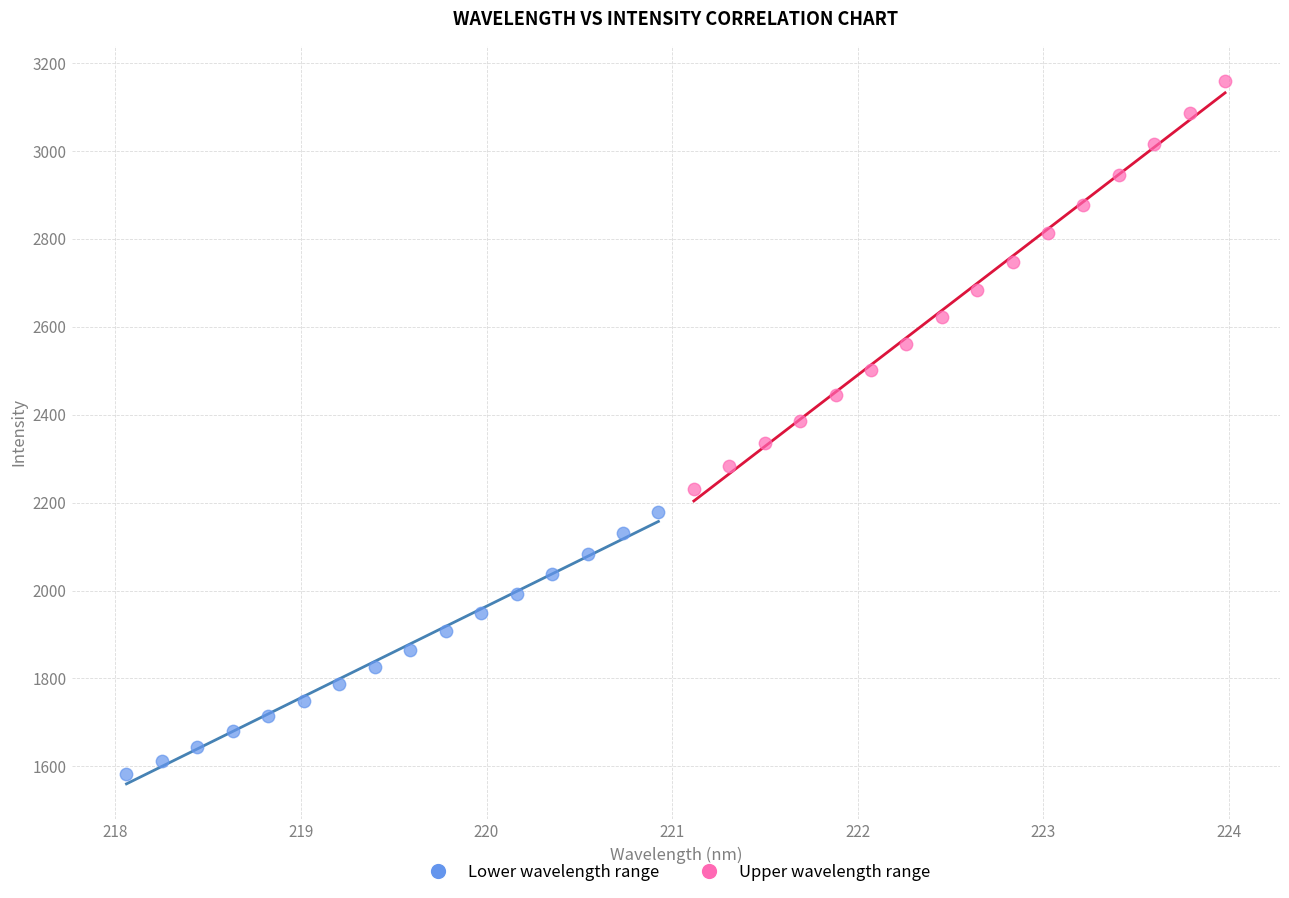

Which series has the widest spread of Y values?

Upper wavelength range